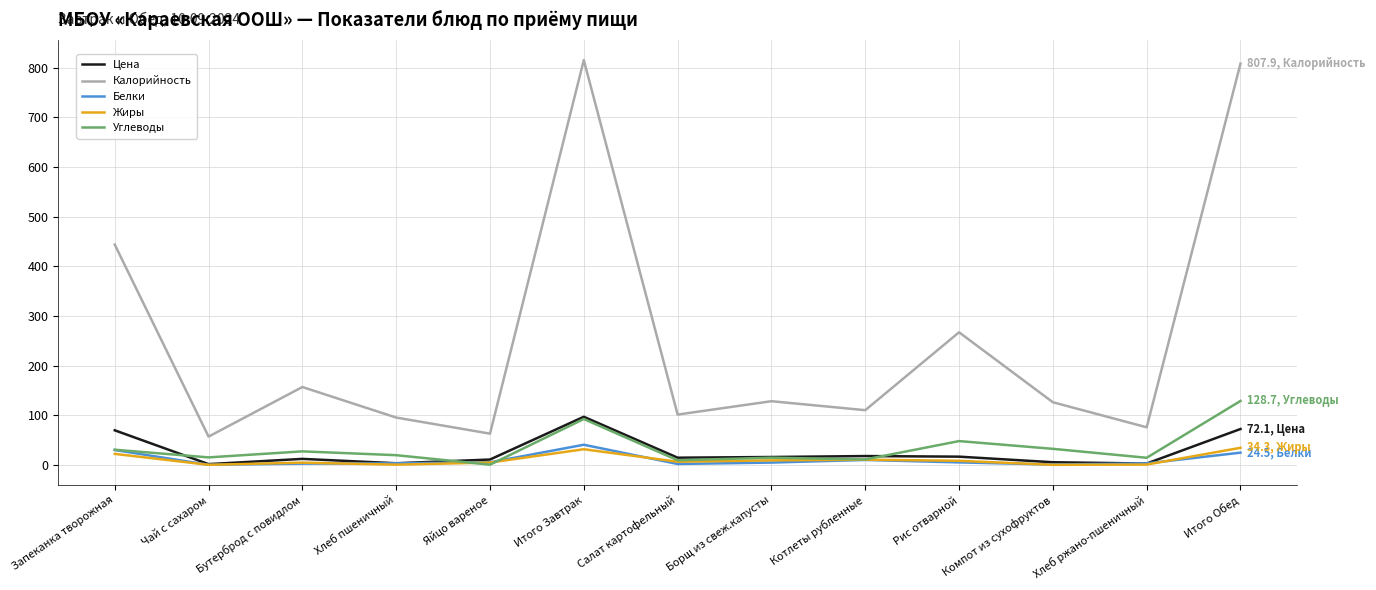

At which category does Цена reach its first local peak?

Бутерброд с повидлом